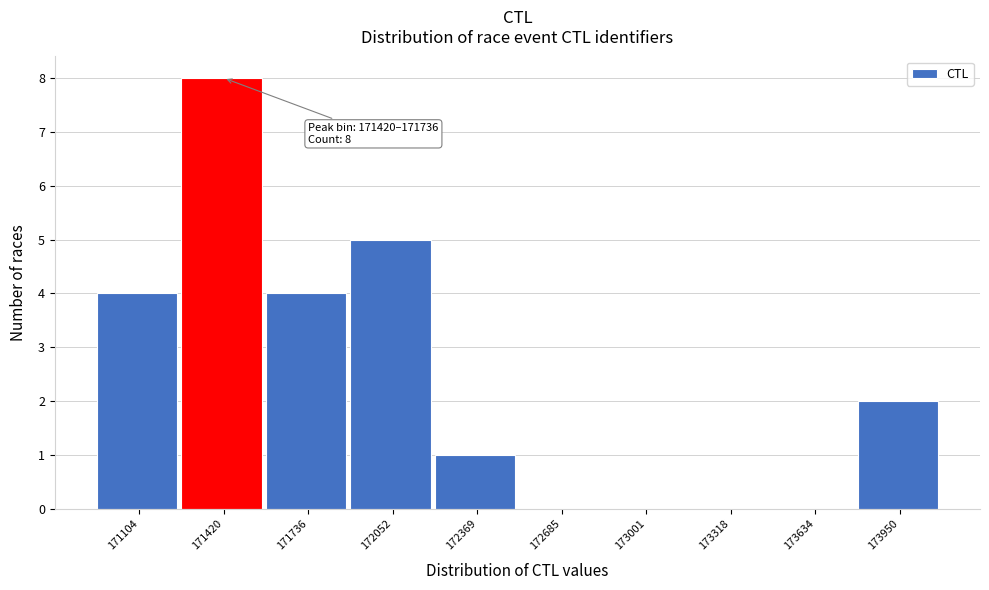

Reading right to left, transcribe all the data shown in this chart.

173950=2	173634=0	173318=0	173001=0	172685=0	172369=1	172052=5	171736=4	171420=8	171104=4